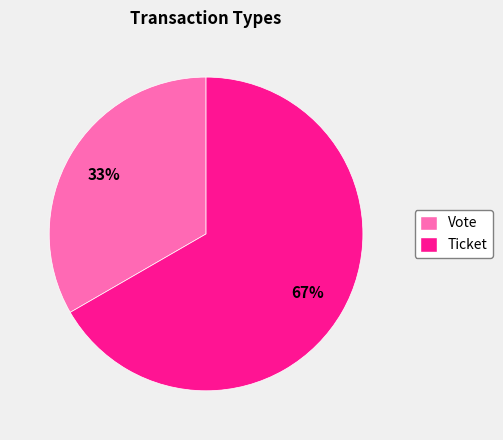

Which has a higher value, Vote or Ticket?

Ticket